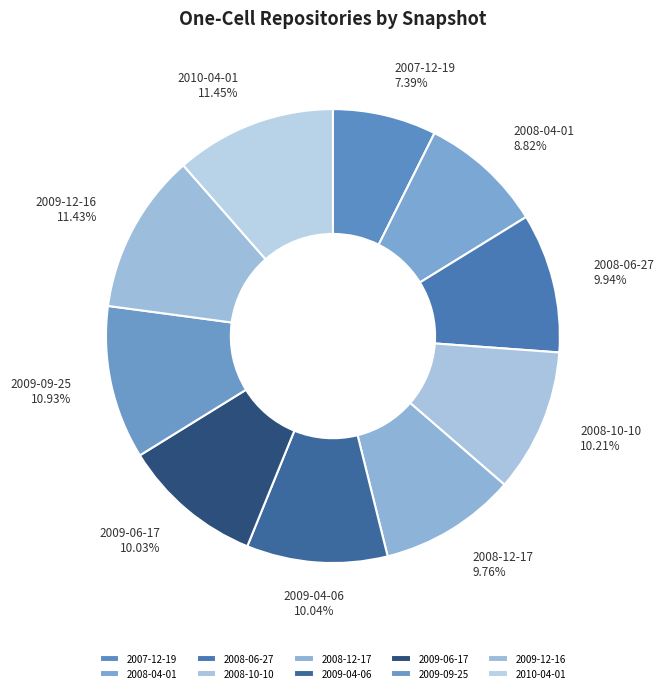

Is the sum of 2009-12-16 and 2008-06-27 greater than half?

No